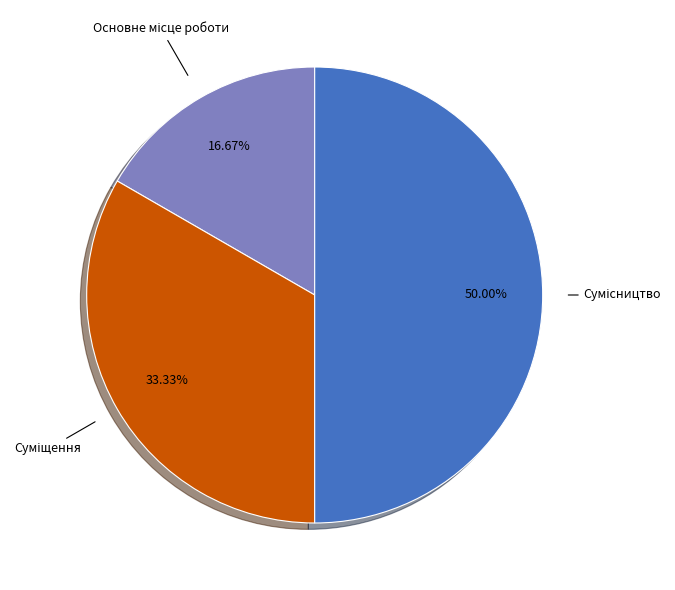

Count the number of slices in the pie.

3